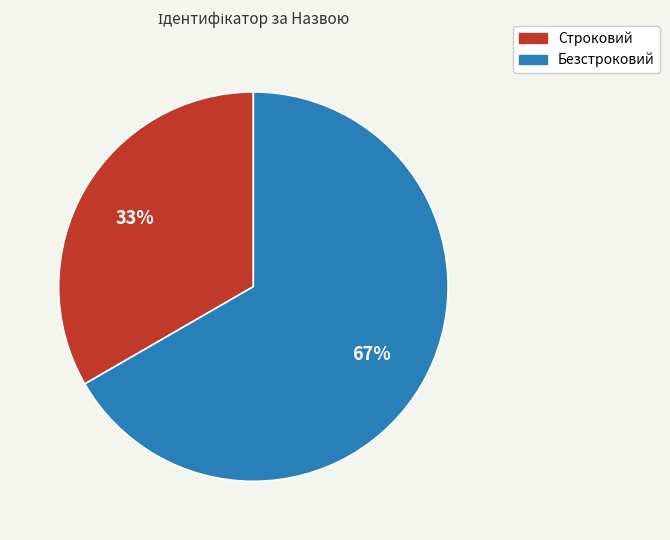

Which slice is the smallest?

Строковий